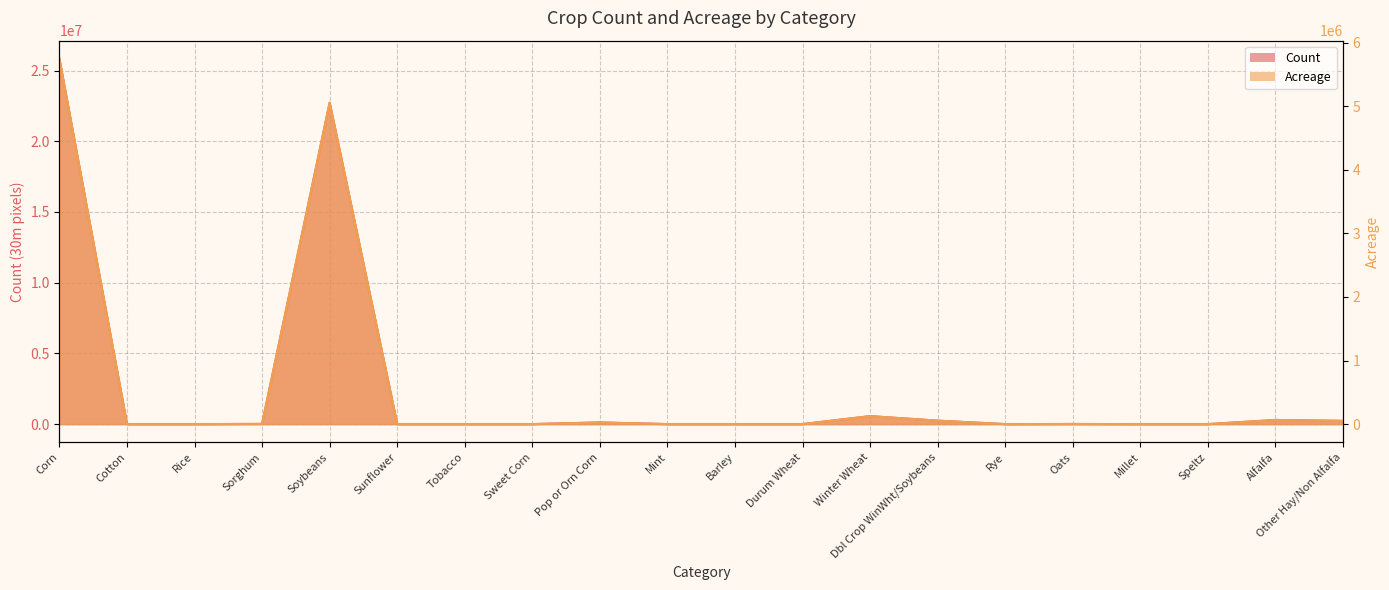

Rank the series at Durum Wheat from lowest to highest value.

Count, Acreage